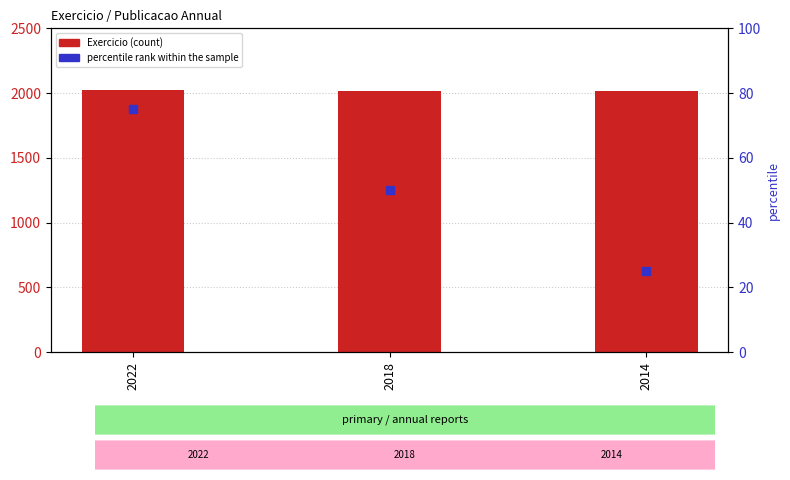

Which series has the largest Y range (max minus min)?

percentile rank within the sample